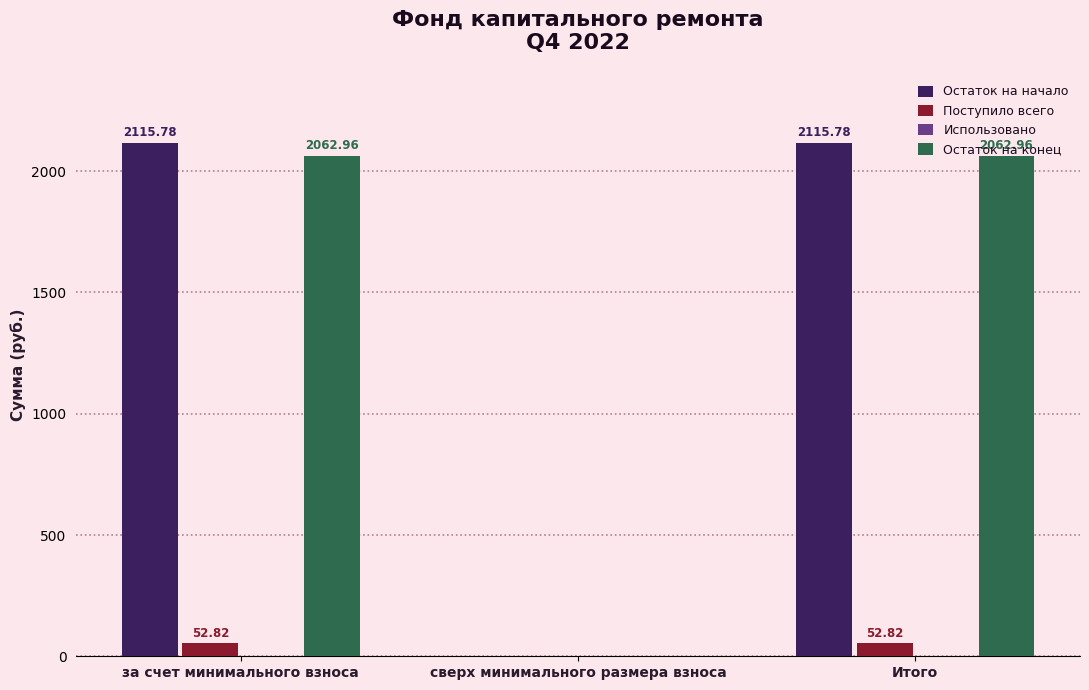

Between за счет минимального взноса and сверх минимального размера взноса, which series saw the biggest shift?

Остаток на начало